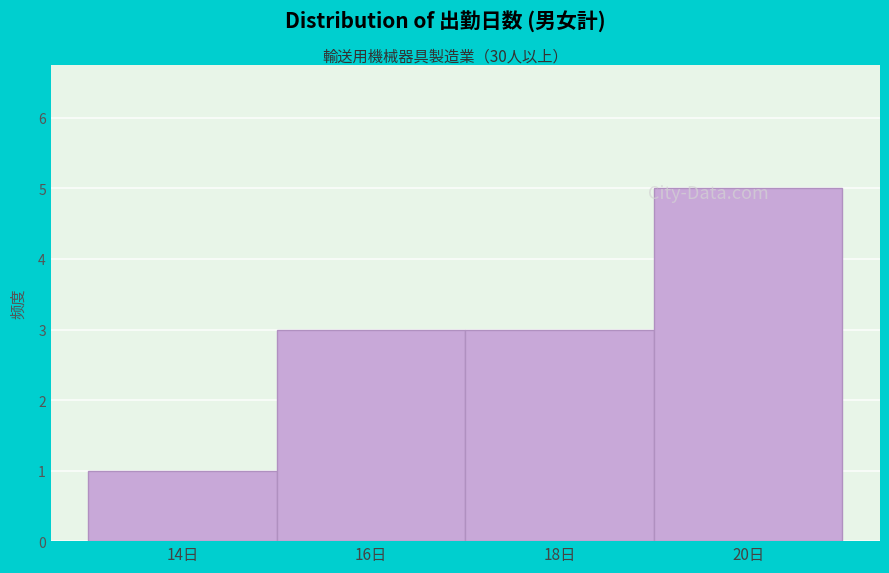

Reading left to right, list every bar in this chart as the range it spans on the x-axis followed by its height. The values are not printed on the chart, so give them approximately, as read against the axis.

13 to 15: 1
15 to 17: 3
17 to 19: 3
19 to 21: 5